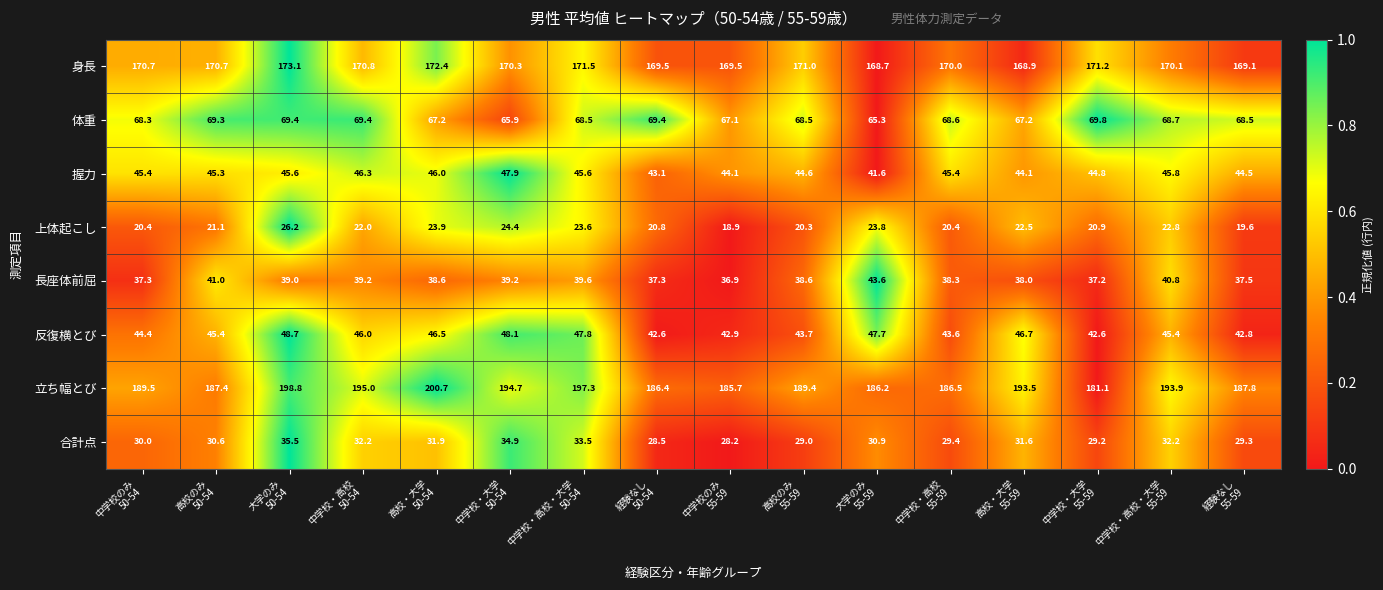

Which series has the largest range (max minus min)?

立ち幅とび